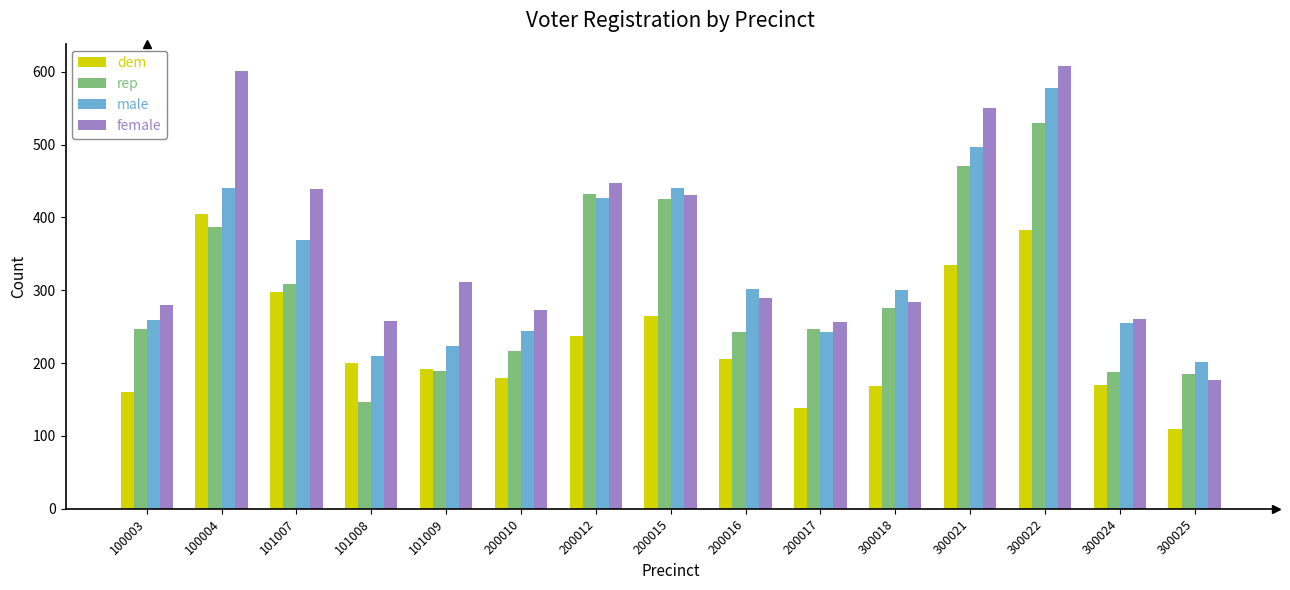

What is the spread (max minus min) of values at 300018?

131